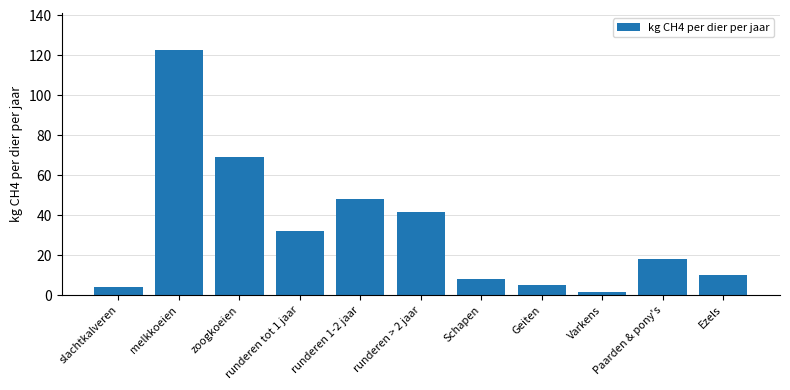

What is the greatest value displayed?

122.8